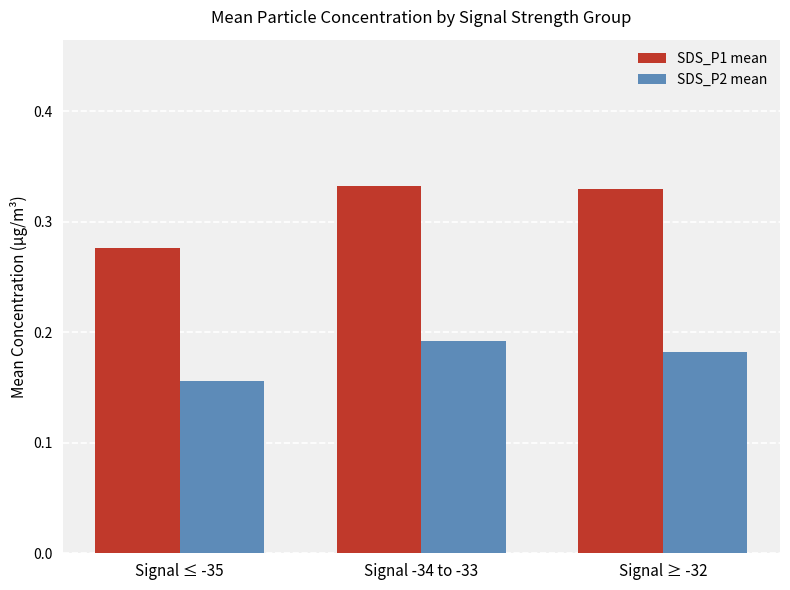

Which series changed the most between Signal -34 to -33 and Signal ≥ -32?

SDS_P2 mean